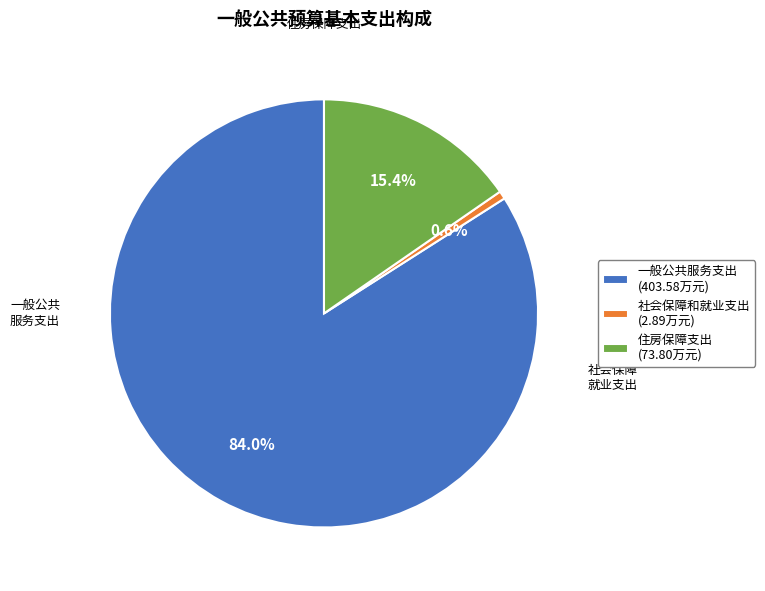

To the nearest percent, what is the difference between the 社会保障和就业支出 and 住房保障支出 slice percentages?

15%